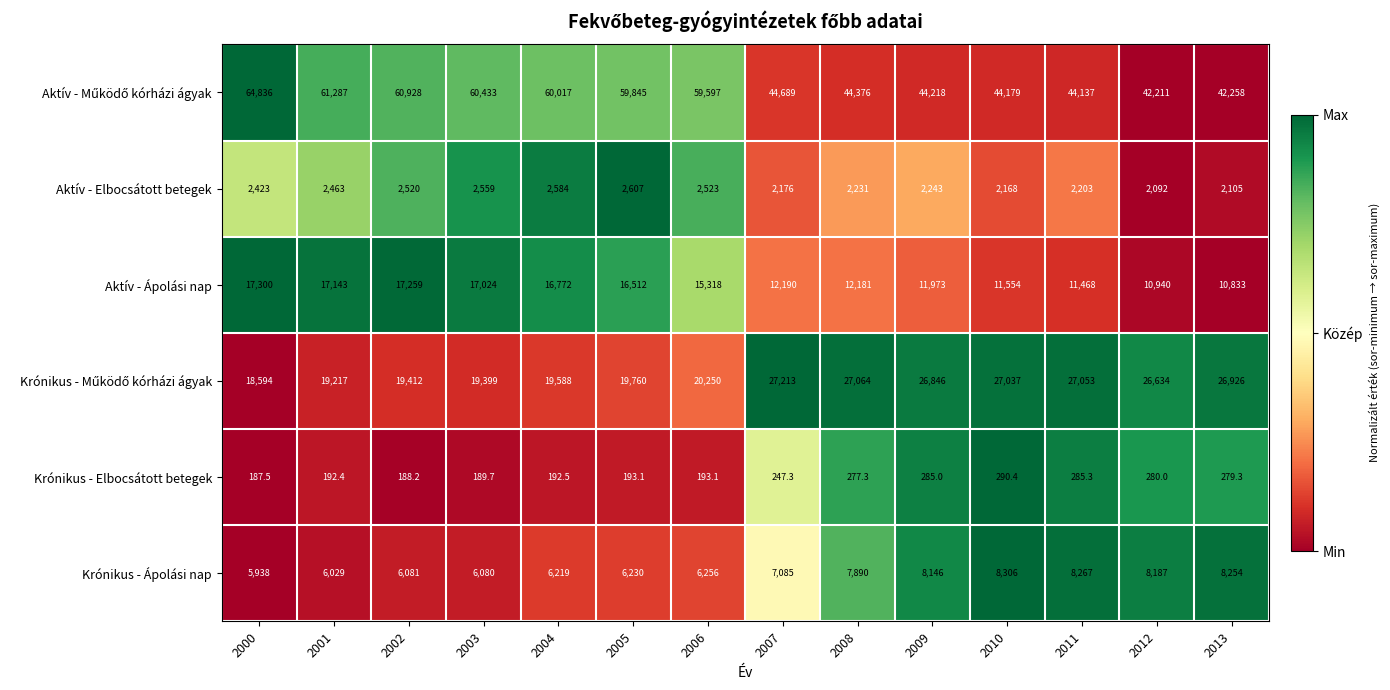

The value of Aktív - Elbocsátott betegek at 2001 is 2463.0. True or false?

True